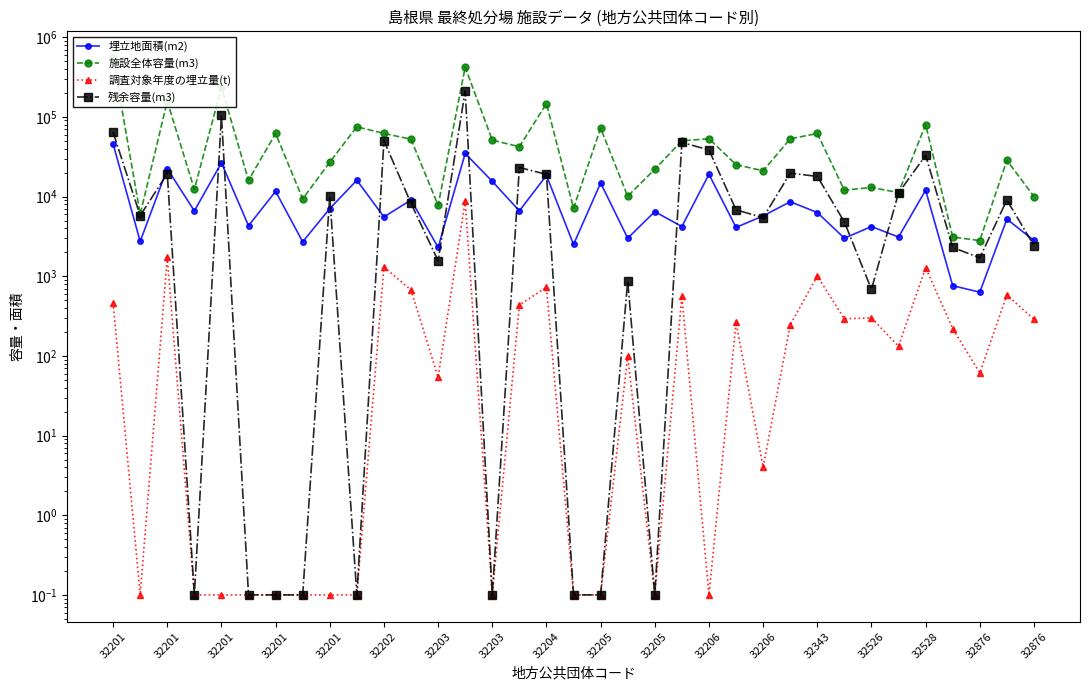

Which series has the widest spread of values?

施設全体容量(m3)